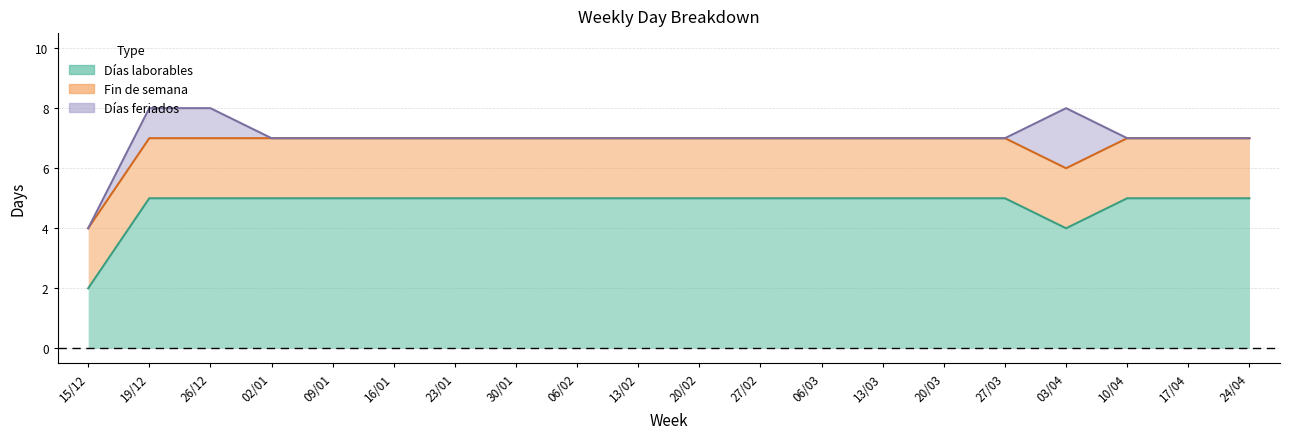

What is the total value across all series at 19/12?

8